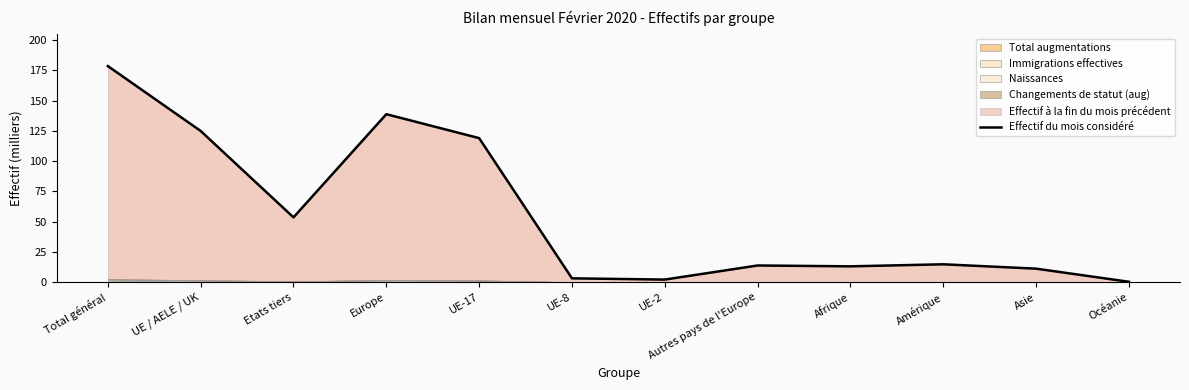

Where does the data first go above 14?

Total général